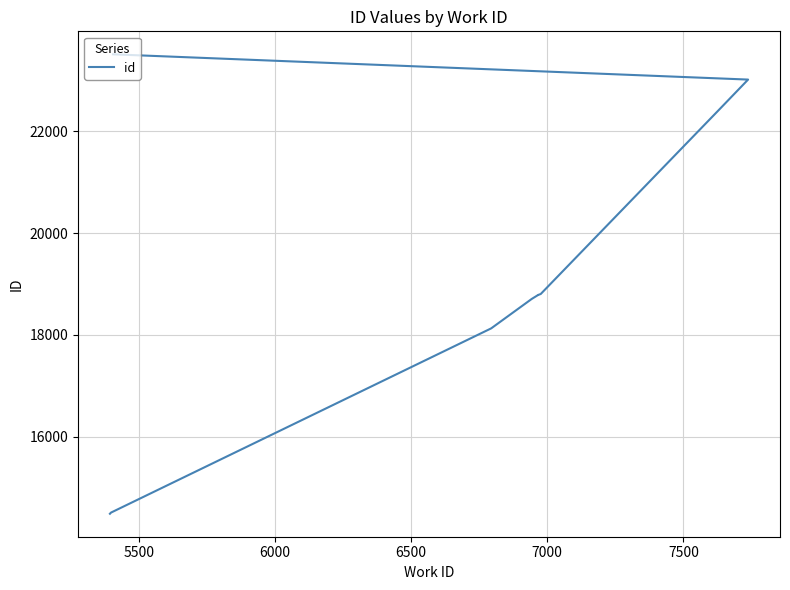

What is the greatest value displayed?

23517